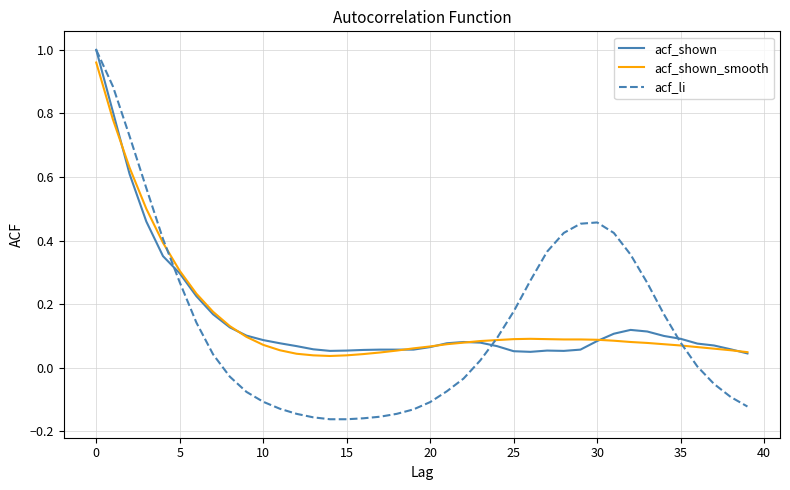

Which series has the widest spread of values?

acf_li